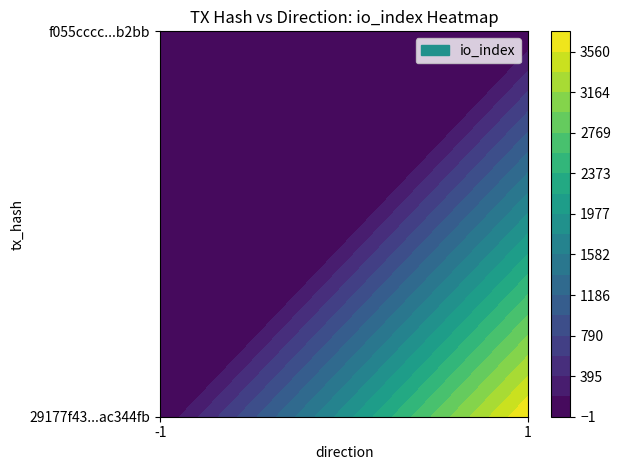

Rank the series by their average value, from lowest to highest.

f055cccc08fb2b1e907a6264542d7d5d471b2bb, 29177f43067b29519a6a1838224c4327ac344fb